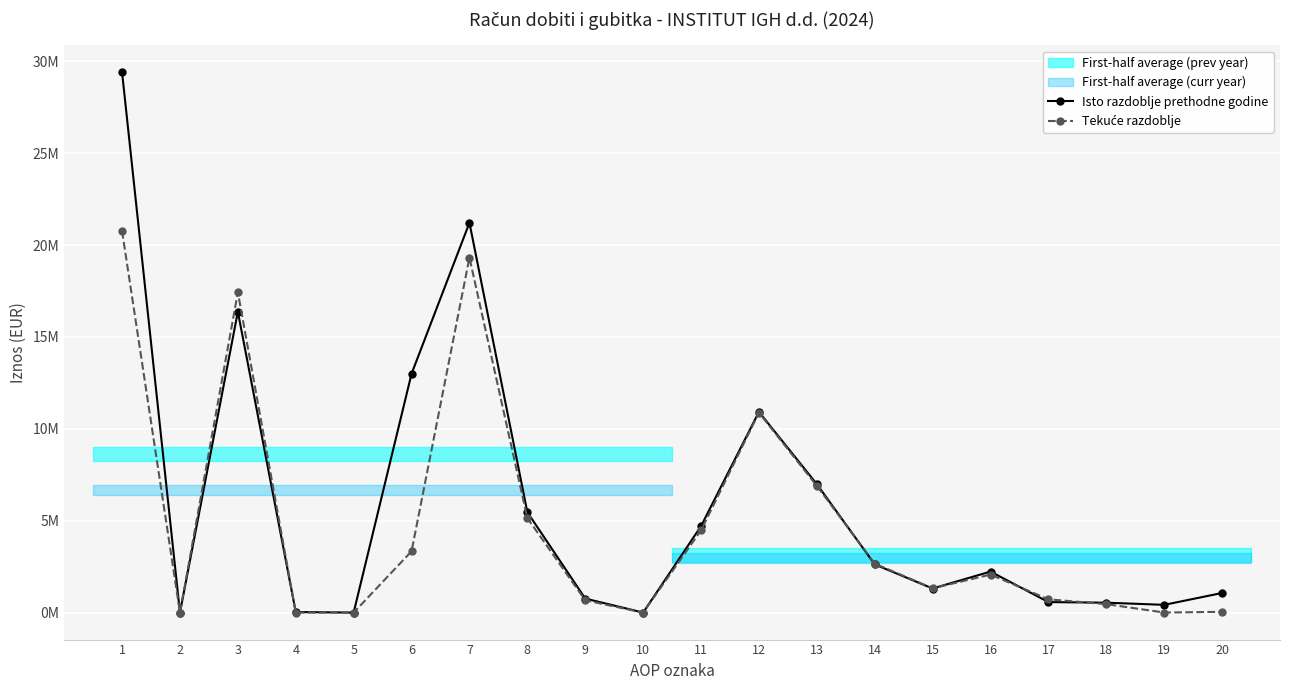

Which series has the largest range (max minus min)?

Isto razdoblje prethodne godine